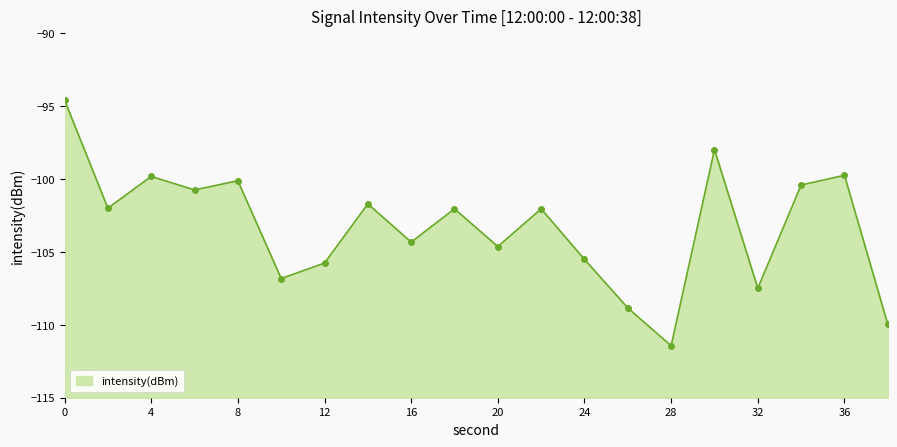

Where is the first local minimum?

2